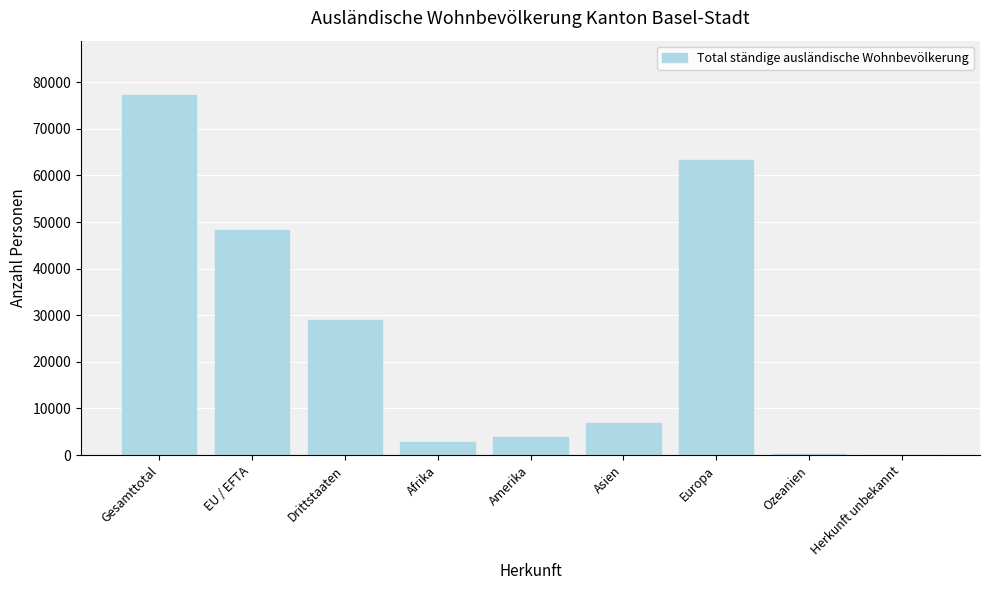

Approximately how many times larger is the value at Drittstaaten compared to Afrika?

10.5